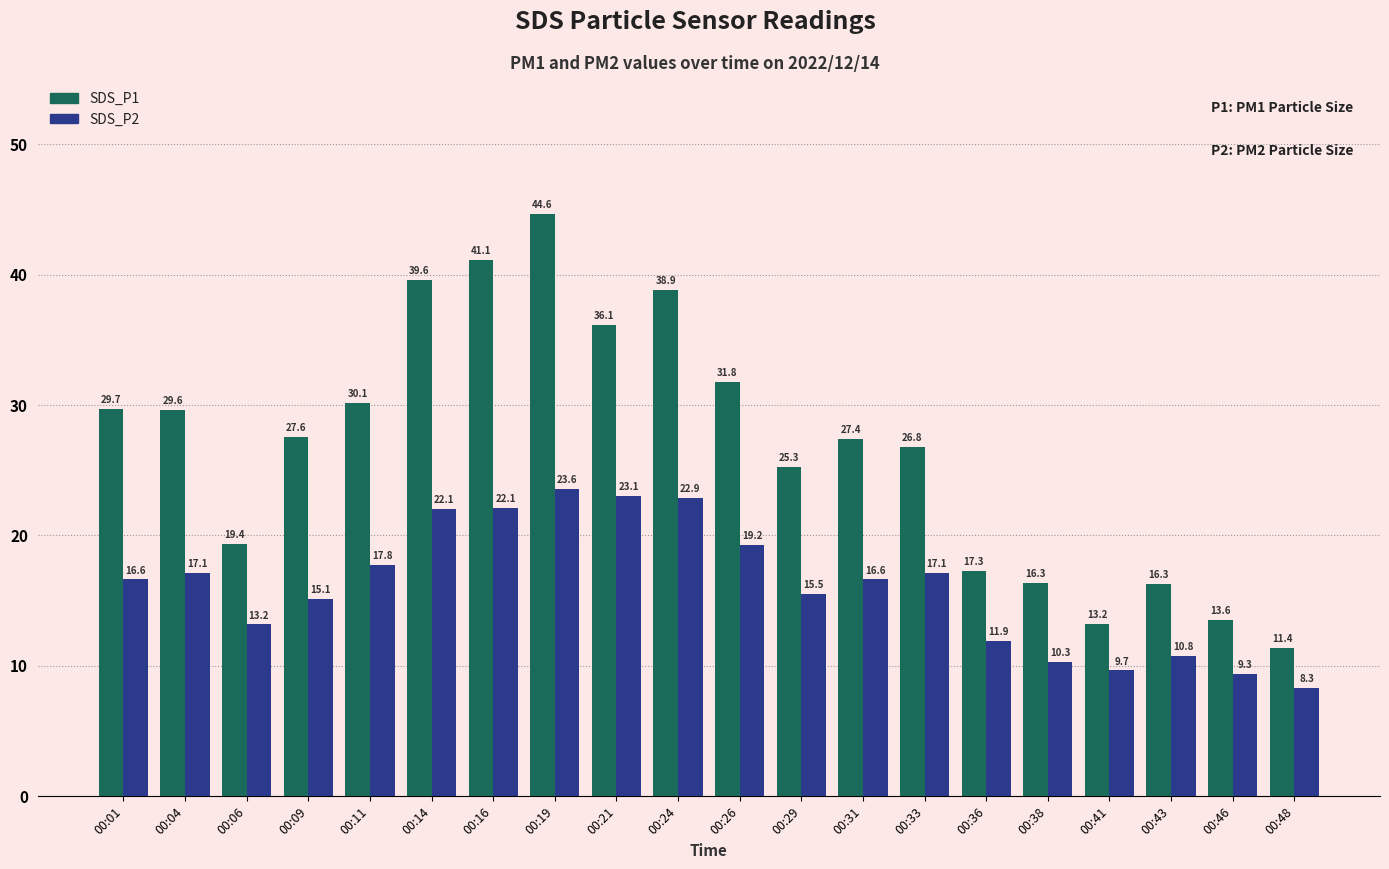

Which series has the widest spread of values?

SDS_P1